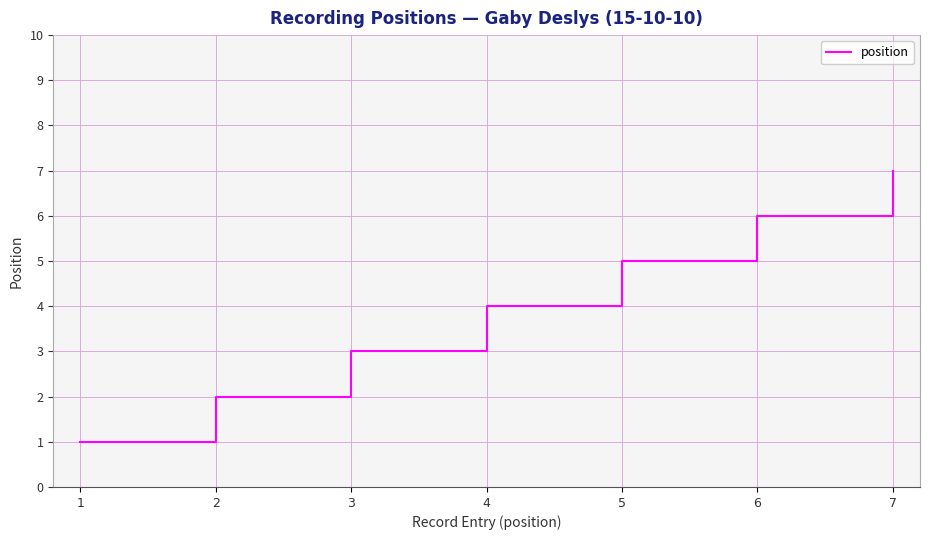

Is this an area chart (filled region under the line)?

No